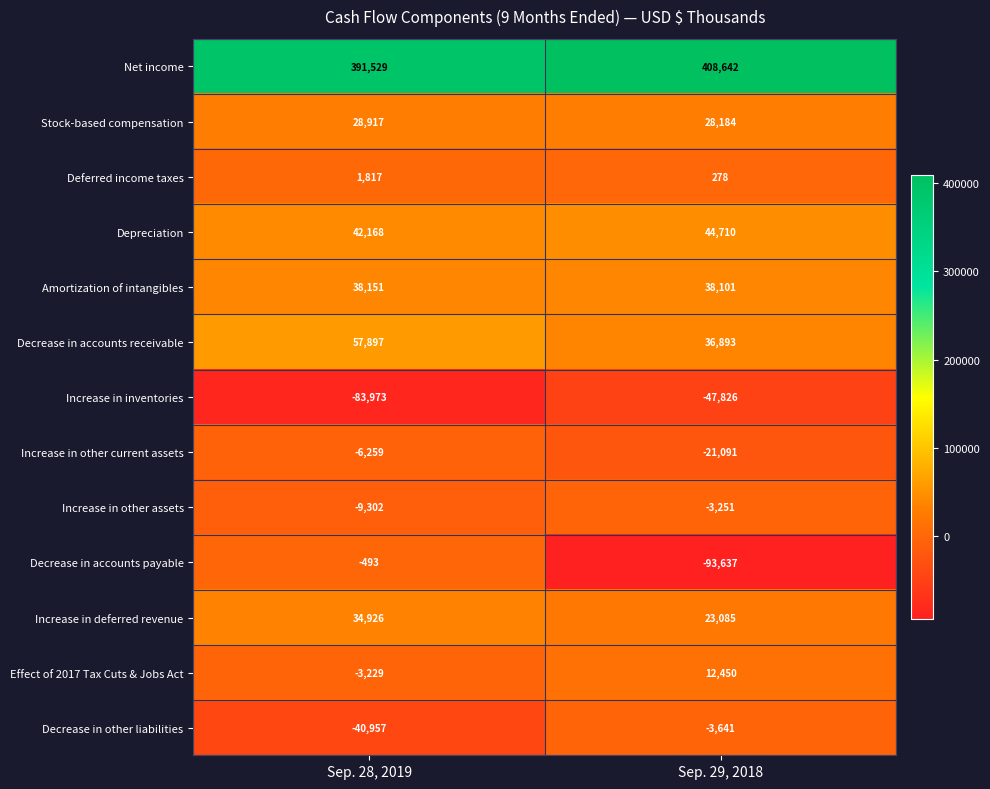

Count the number of categories in the chart.

2